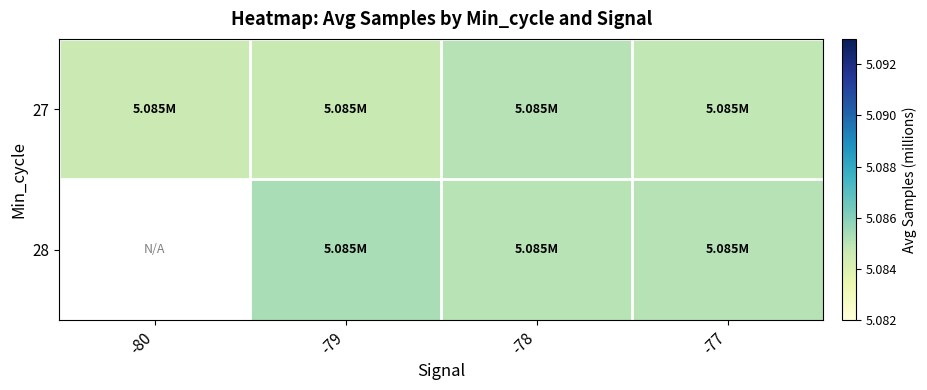

At which category does the chart reach its peak across all series?

-79